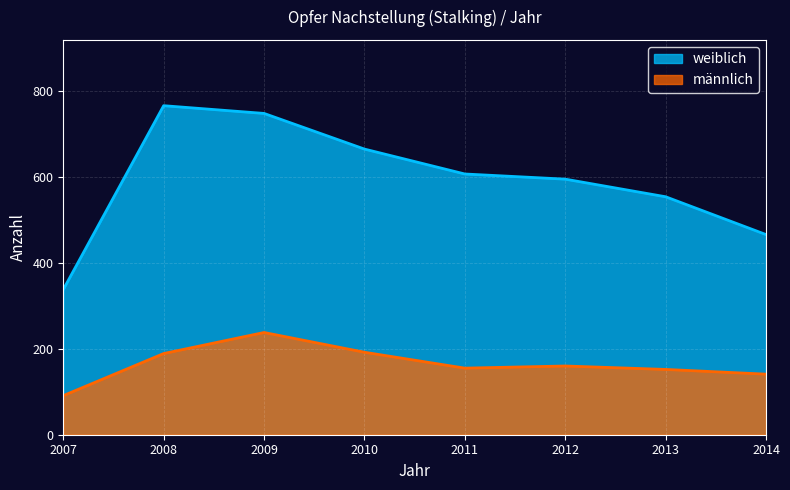

What is the difference between the second highest and minimum values in the männlich series?

101